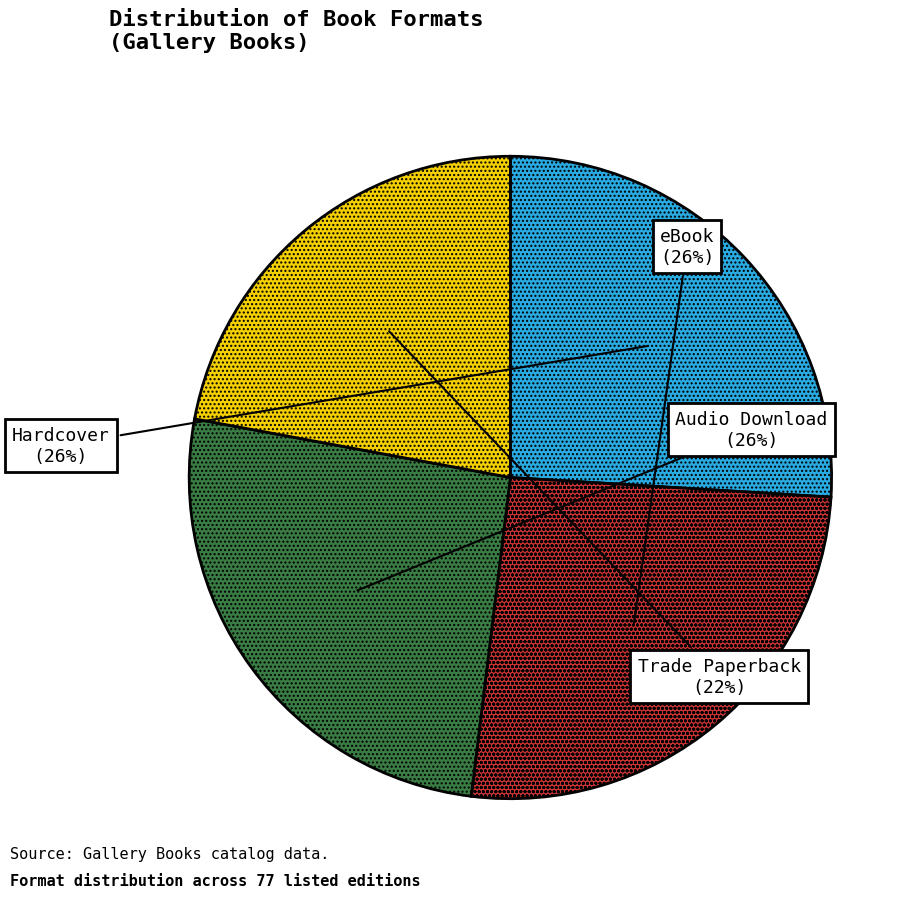

To the nearest percent, what is the combined percentage of Trade Paperback and Hardcover?

48%